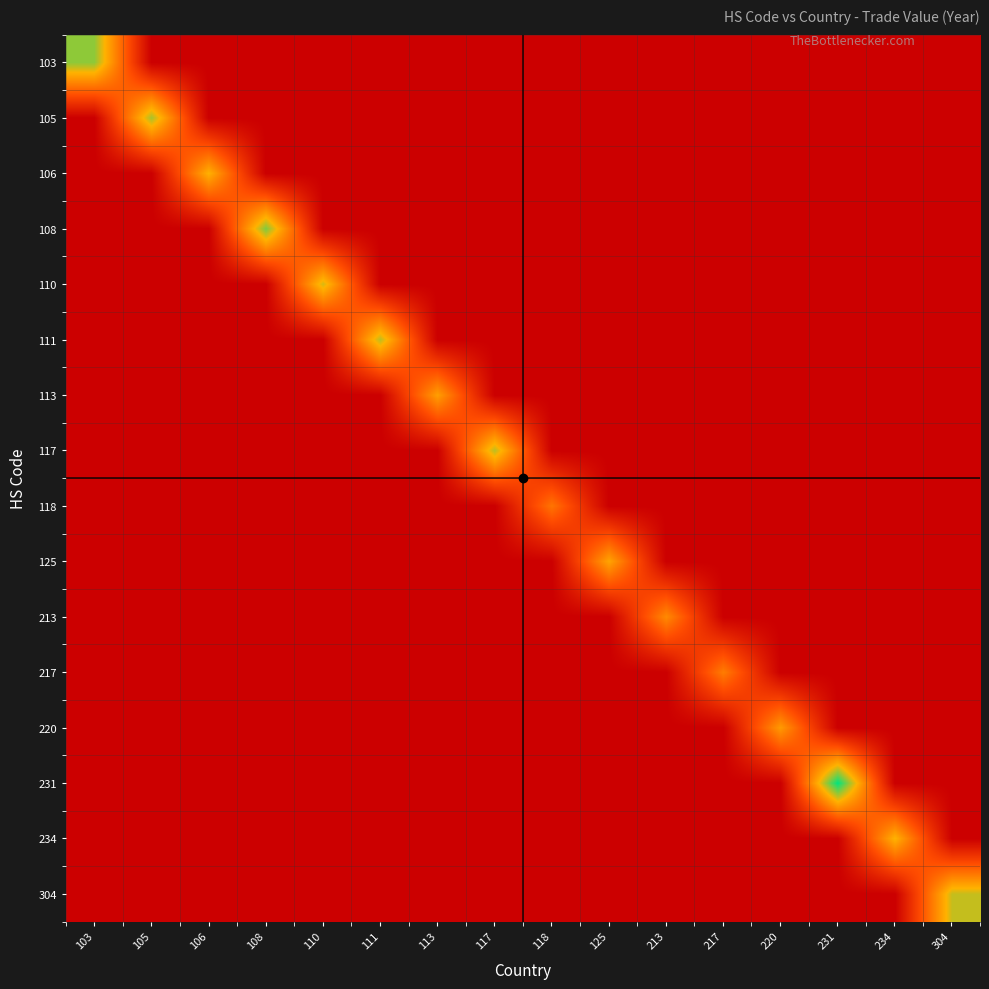

Reading right to left, list all the values displayed in this chart.

103: 304=0.0	234=0.0	231=0.0	220=0.0	217=0.0	213=0.0	125=0.0	118=0.0	117=0.0	113=0.0	111=0.0	110=0.0	108=0.0	106=0.0	105=0.0	103=9.3
105: 304=0.0	234=0.0	231=0.0	220=0.0	217=0.0	213=0.0	125=0.0	118=0.0	117=0.0	113=0.0	111=0.0	110=0.0	108=0.0	106=0.0	105=9.0	103=0.0
106: 304=0.0	234=0.0	231=0.0	220=0.0	217=0.0	213=0.0	125=0.0	118=0.0	117=0.0	113=0.0	111=0.0	110=0.0	108=0.0	106=7.6	105=0.0	103=0.0
108: 304=0.0	234=0.0	231=0.0	220=0.0	217=0.0	213=0.0	125=0.0	118=0.0	117=0.0	113=0.0	111=0.0	110=0.0	108=9.5	106=0.0	105=0.0	103=0.0
110: 304=0.0	234=0.0	231=0.0	220=0.0	217=0.0	213=0.0	125=0.0	118=0.0	117=0.0	113=0.0	111=0.0	110=8.2	108=0.0	106=0.0	105=0.0	103=0.0
111: 304=0.0	234=0.0	231=0.0	220=0.0	217=0.0	213=0.0	125=0.0	118=0.0	117=0.0	113=0.0	111=8.6	110=0.0	108=0.0	106=0.0	105=0.0	103=0.0
113: 304=0.0	234=0.0	231=0.0	220=0.0	217=0.0	213=0.0	125=0.0	118=0.0	117=0.0	113=6.9	111=0.0	110=0.0	108=0.0	106=0.0	105=0.0	103=0.0
117: 304=0.0	234=0.0	231=0.0	220=0.0	217=0.0	213=0.0	125=0.0	118=0.0	117=8.6	113=0.0	111=0.0	110=0.0	108=0.0	106=0.0	105=0.0	103=0.0
118: 304=0.0	234=0.0	231=0.0	220=0.0	217=0.0	213=0.0	125=0.0	118=5.3	117=0.0	113=0.0	111=0.0	110=0.0	108=0.0	106=0.0	105=0.0	103=0.0
125: 304=0.0	234=0.0	231=0.0	220=0.0	217=0.0	213=0.0	125=7.1	118=0.0	117=0.0	113=0.0	111=0.0	110=0.0	108=0.0	106=0.0	105=0.0	103=0.0
213: 304=0.0	234=0.0	231=0.0	220=0.0	217=0.0	213=6.1	125=0.0	118=0.0	117=0.0	113=0.0	111=0.0	110=0.0	108=0.0	106=0.0	105=0.0	103=0.0
217: 304=0.0	234=0.0	231=0.0	220=0.0	217=5.6	213=0.0	125=0.0	118=0.0	117=0.0	113=0.0	111=0.0	110=0.0	108=0.0	106=0.0	105=0.0	103=0.0
220: 304=0.0	234=0.0	231=0.0	220=6.7	217=0.0	213=0.0	125=0.0	118=0.0	117=0.0	113=0.0	111=0.0	110=0.0	108=0.0	106=0.0	105=0.0	103=0.0
231: 304=0.0	234=0.0	231=11.5	220=0.0	217=0.0	213=0.0	125=0.0	118=0.0	117=0.0	113=0.0	111=0.0	110=0.0	108=0.0	106=0.0	105=0.0	103=0.0
234: 304=0.0	234=7.6	231=0.0	220=0.0	217=0.0	213=0.0	125=0.0	118=0.0	117=0.0	113=0.0	111=0.0	110=0.0	108=0.0	106=0.0	105=0.0	103=0.0
304: 304=8.5	234=0.0	231=0.0	220=0.0	217=0.0	213=0.0	125=0.0	118=0.0	117=0.0	113=0.0	111=0.0	110=0.0	108=0.0	106=0.0	105=0.0	103=0.0